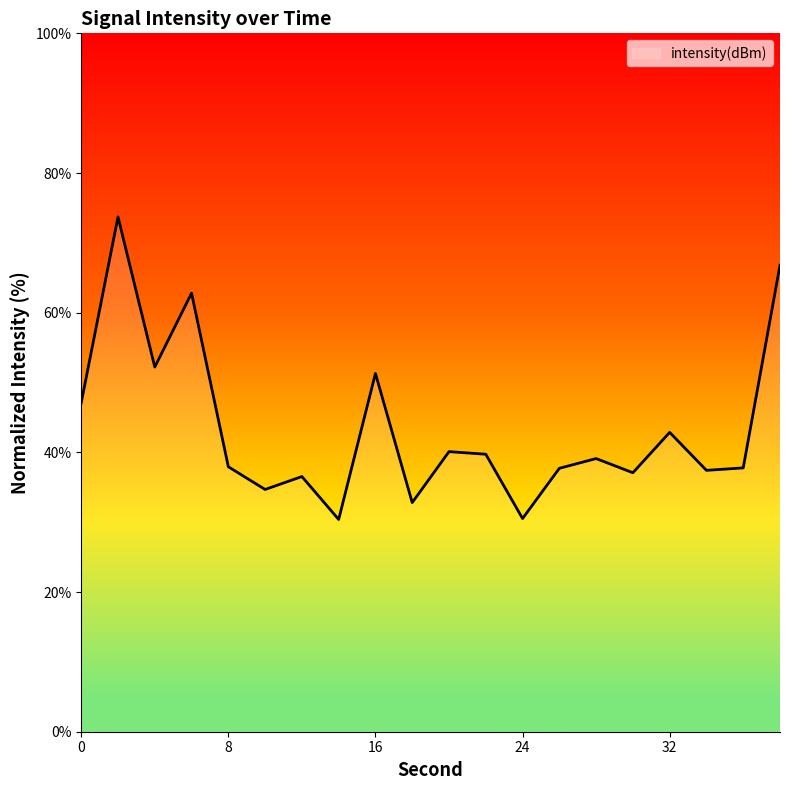

What is the minimum value shown in the chart?

30.4